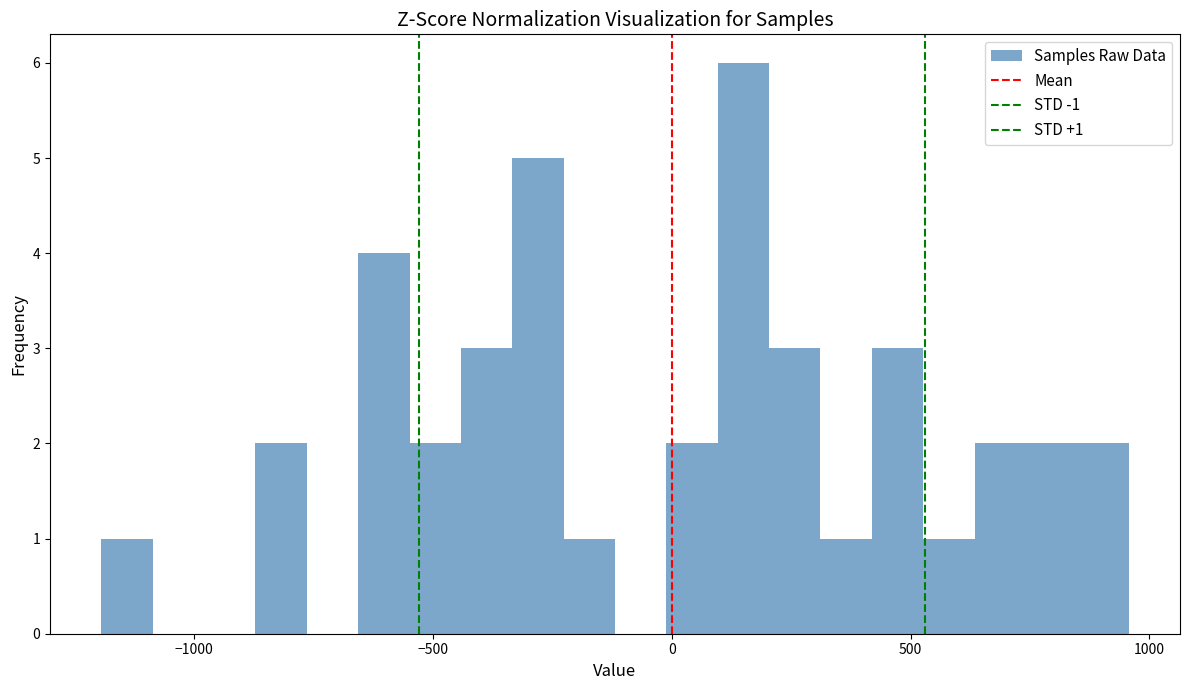

Around what value on the x-axis is the tallest bar? Give the approximate position of its centre, as read against the axis.

150